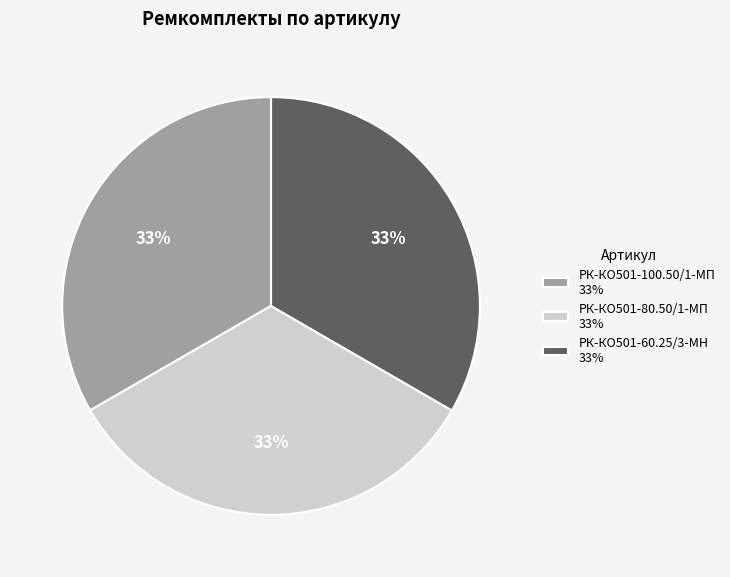

Does РК-КО501-80.50/1-МП 33% represent more than half of the total?

No